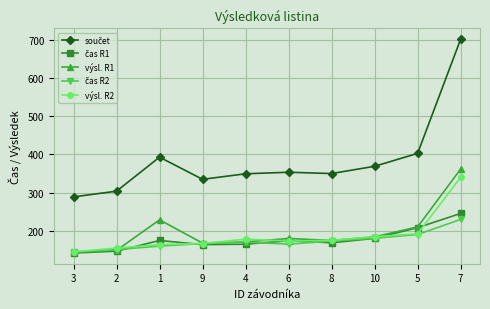

What is the smallest value displayed?

141.9